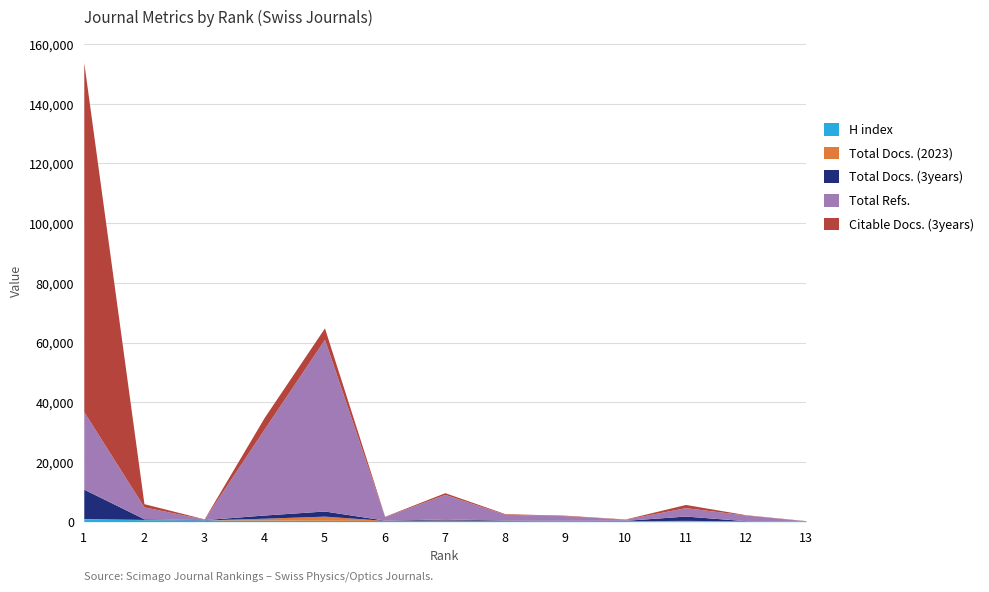

How many lines are shown in the chart?

5